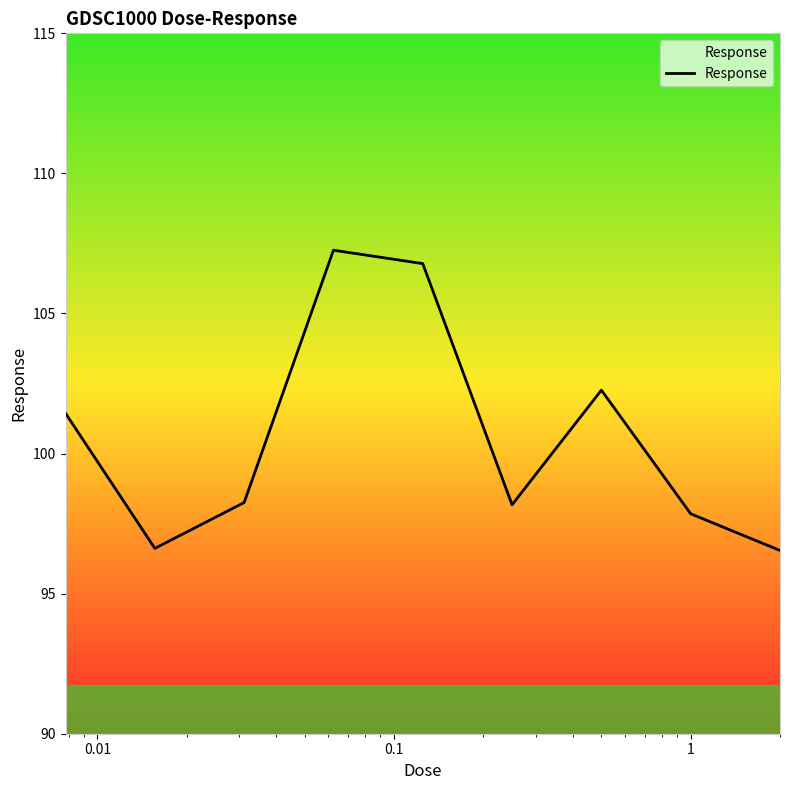

How many interior local valleys (lower than both neighbors) does the data have?

2